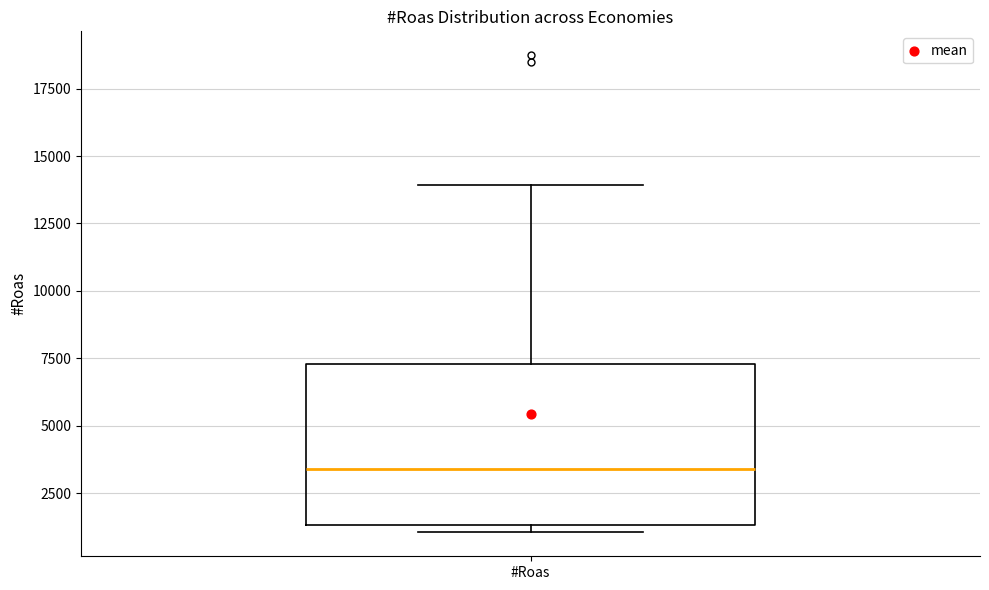

Transcribe this box plot: give where the median line is, the range the box spans, and where the two whiskers end, as read against the y-axis. The values are not printed on the chart, so give them approximately, as read against the axis.

median 3500, box 1500 to 7500, whiskers 1000 to 14000